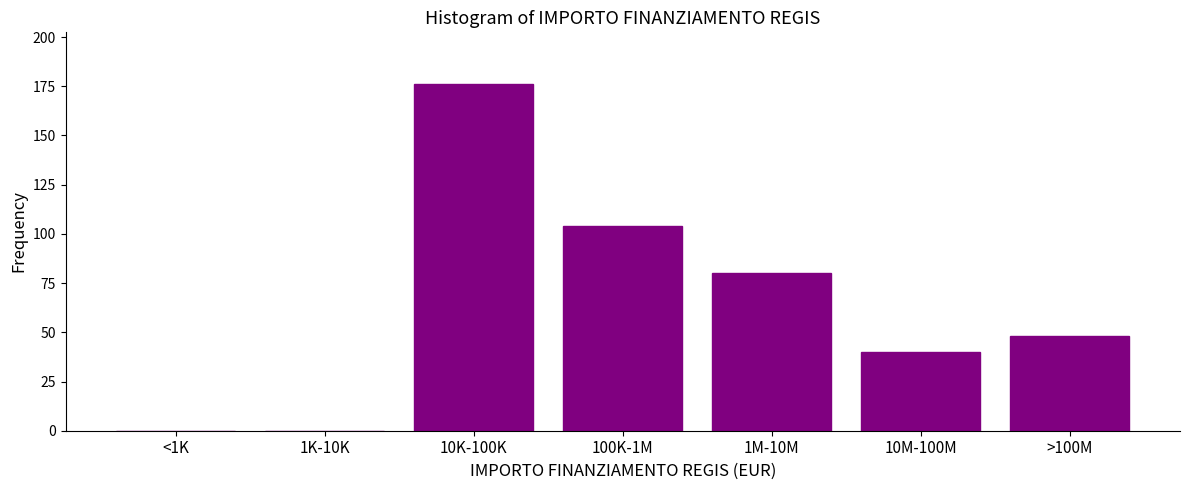

Reading left to right, transcribe all the data shown in this chart.

<1K=0	1K-10K=0	10K-100K=176	100K-1M=104	1M-10M=80	10M-100M=40	>100M=48